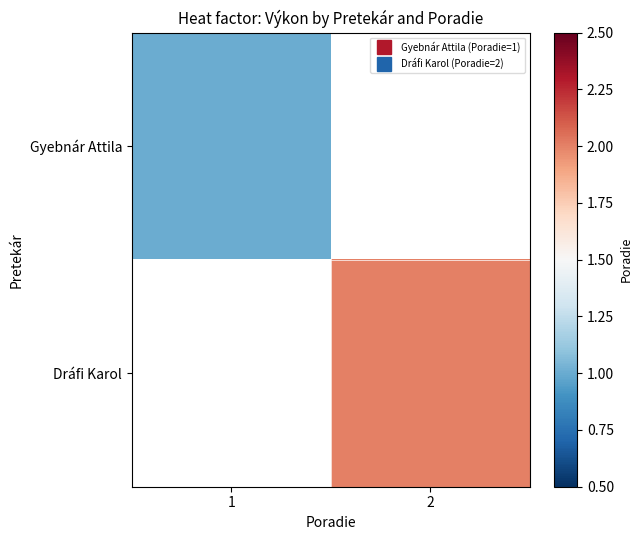

Which has a higher value, 2 or 1?

1